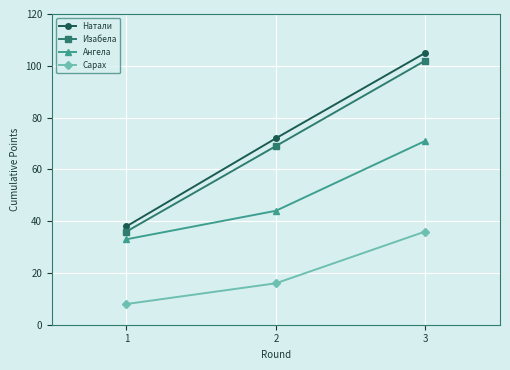

At how many categories does at least one series exceed 13?

3